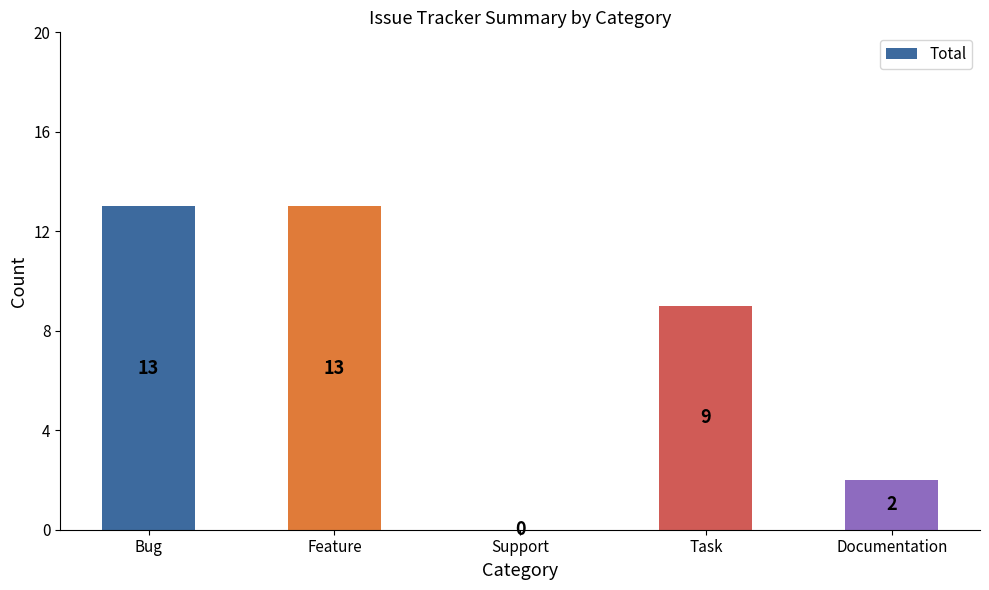

How many data points does each series have?

5